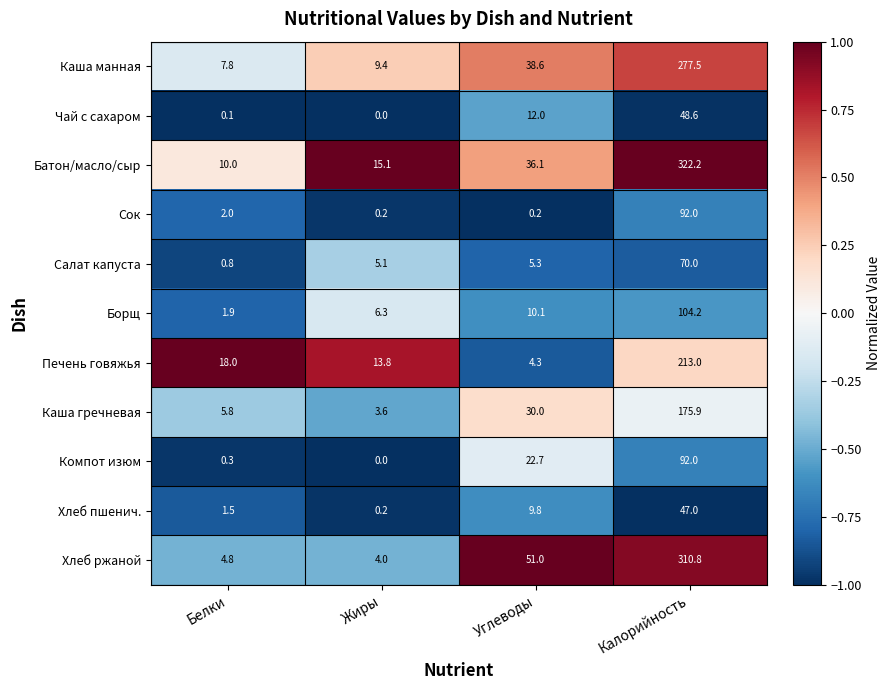

Which category has the lowest value in the Чай с сахаром series?

Жиры